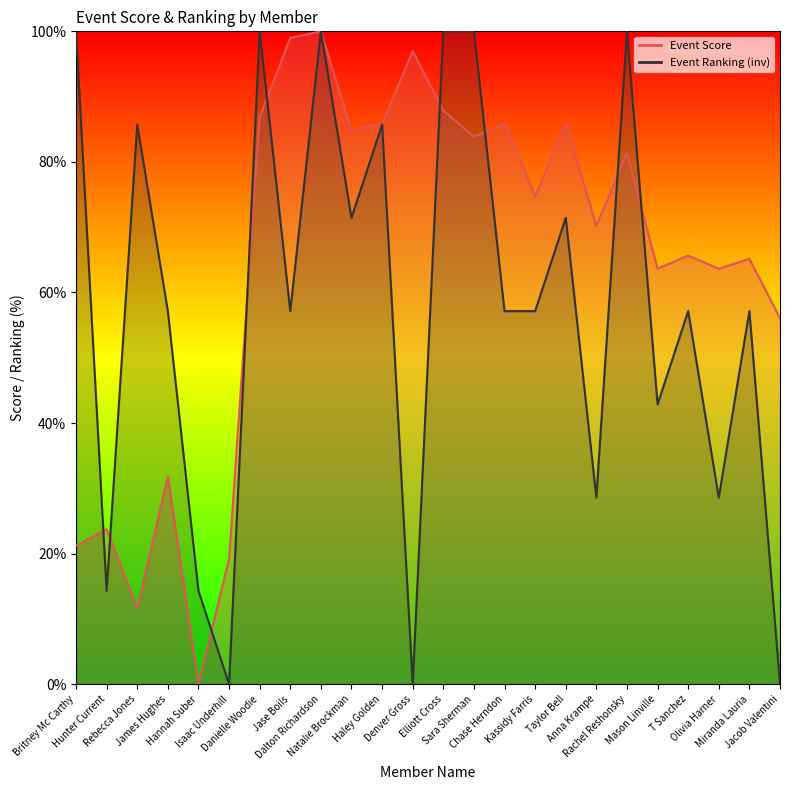

What is the difference between the second highest and second lowest values in the Event Ranking series?

100.0